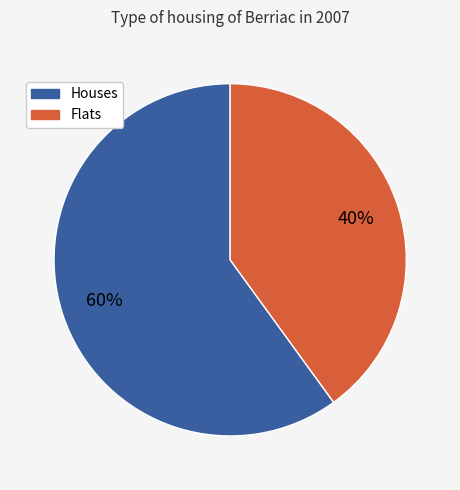

To the nearest percent, what is the average slice percentage?

50%